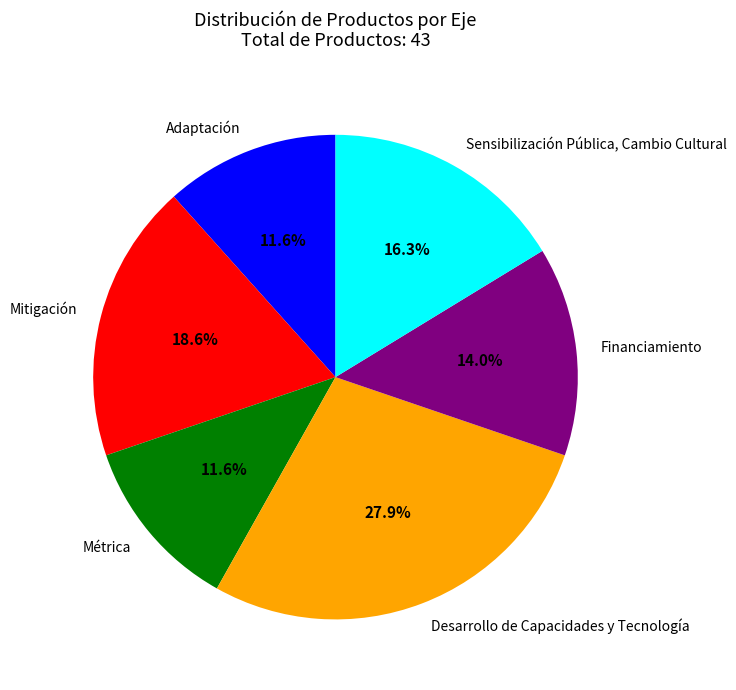

How many slices are in this pie chart?

6